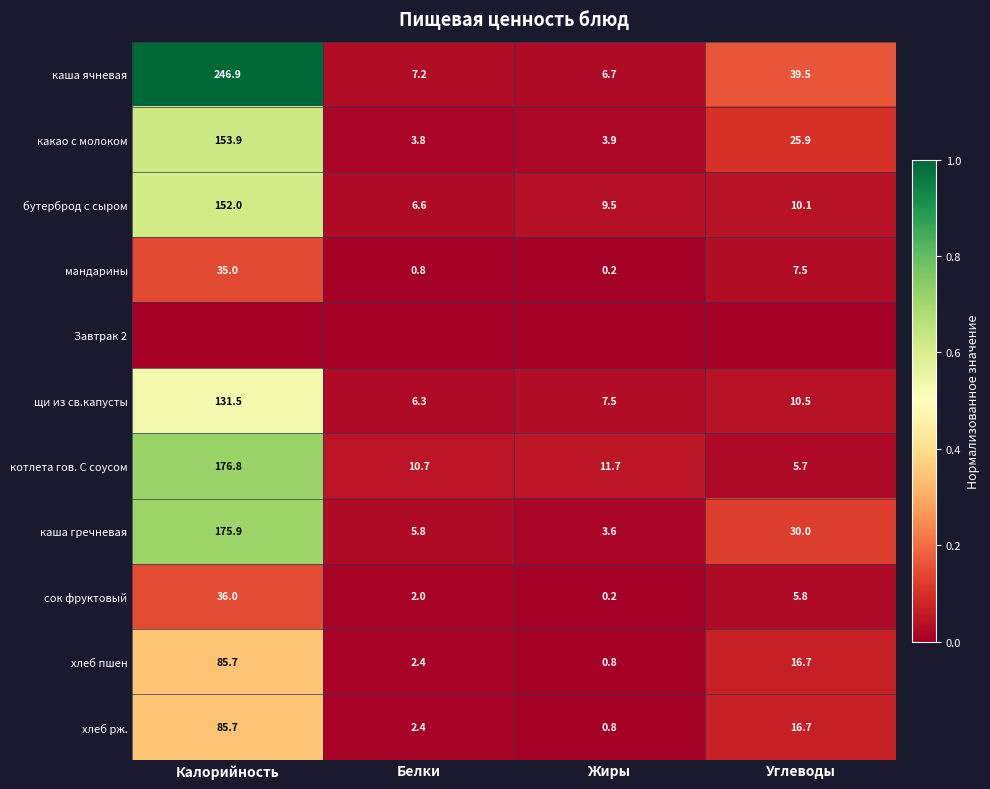

Which category has the lowest value in the бутерброд с сыром series?

Белки